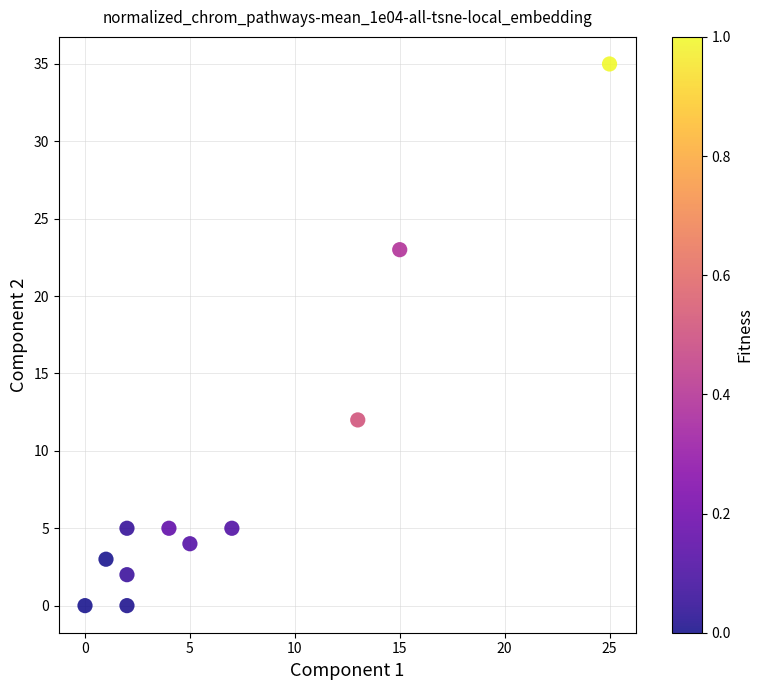

What is the average X value?

7